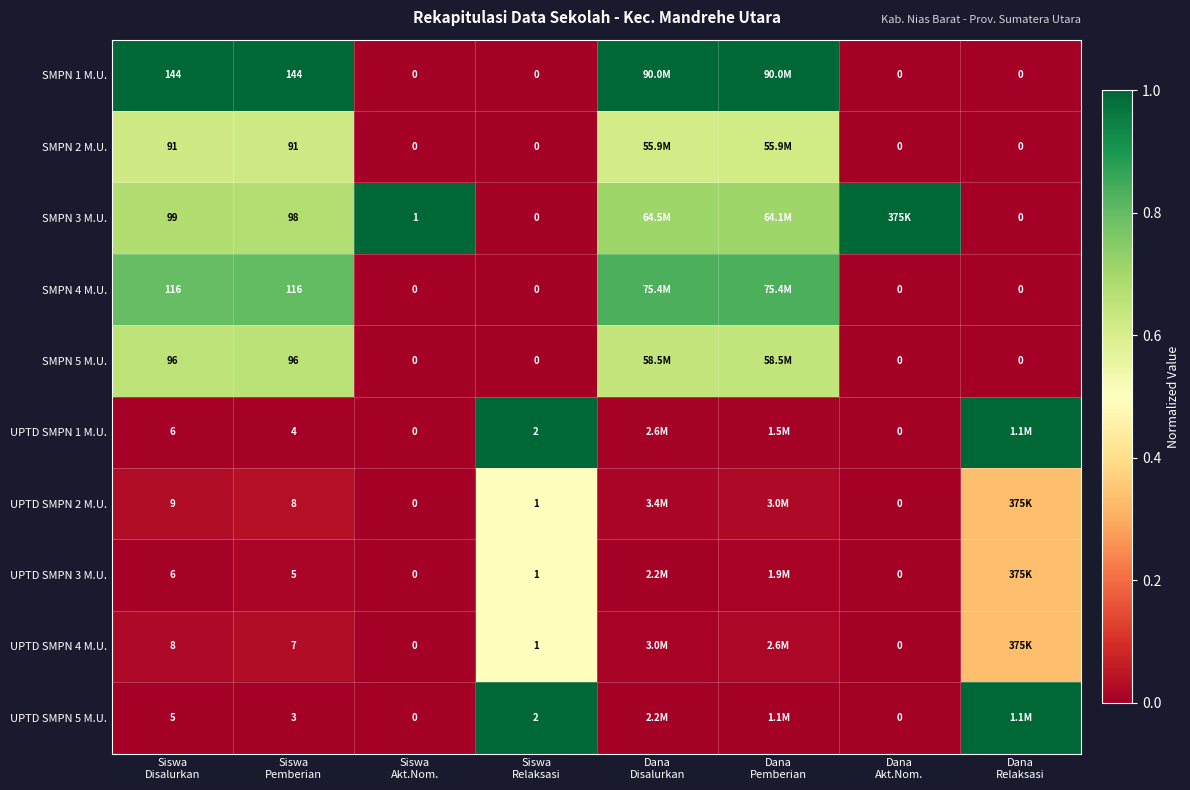

Rank the series by their maximum value, from lowest to highest.

UPTD SMPN 2 M.U., UPTD SMPN 3 M.U., UPTD SMPN 4 M.U., SMPN 2 M.U., SMPN 5 M.U., SMPN 4 M.U., SMPN 1 M.U., SMPN 3 M.U., UPTD SMPN 1 M.U., UPTD SMPN 5 M.U.